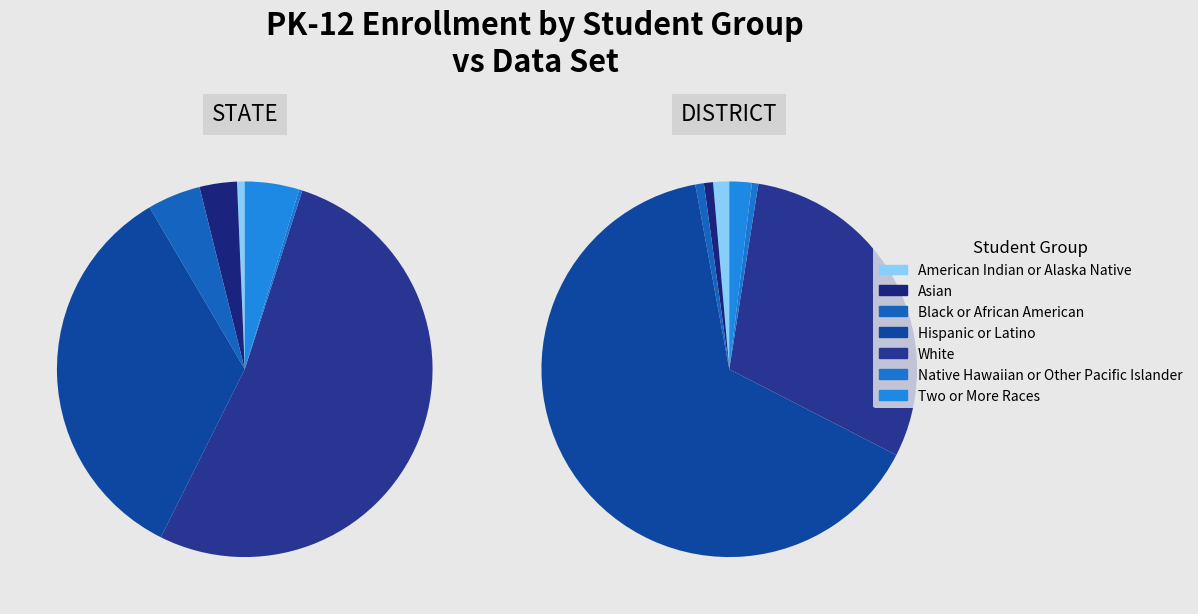

What is the smallest slice in the pie chart?

Native Hawaiian or Other Pacific Islander